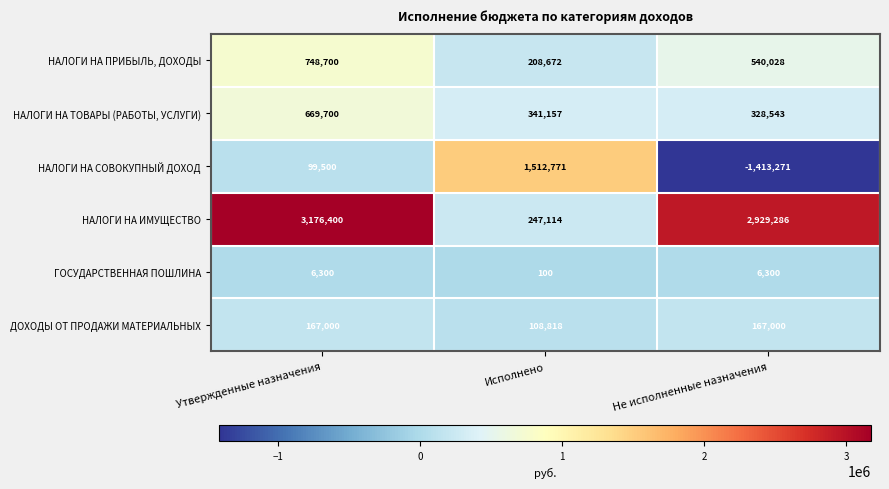

What is the average value of the НАЛОГИ НА ПРИБЫЛЬ, ДОХОДЫ series?

499133